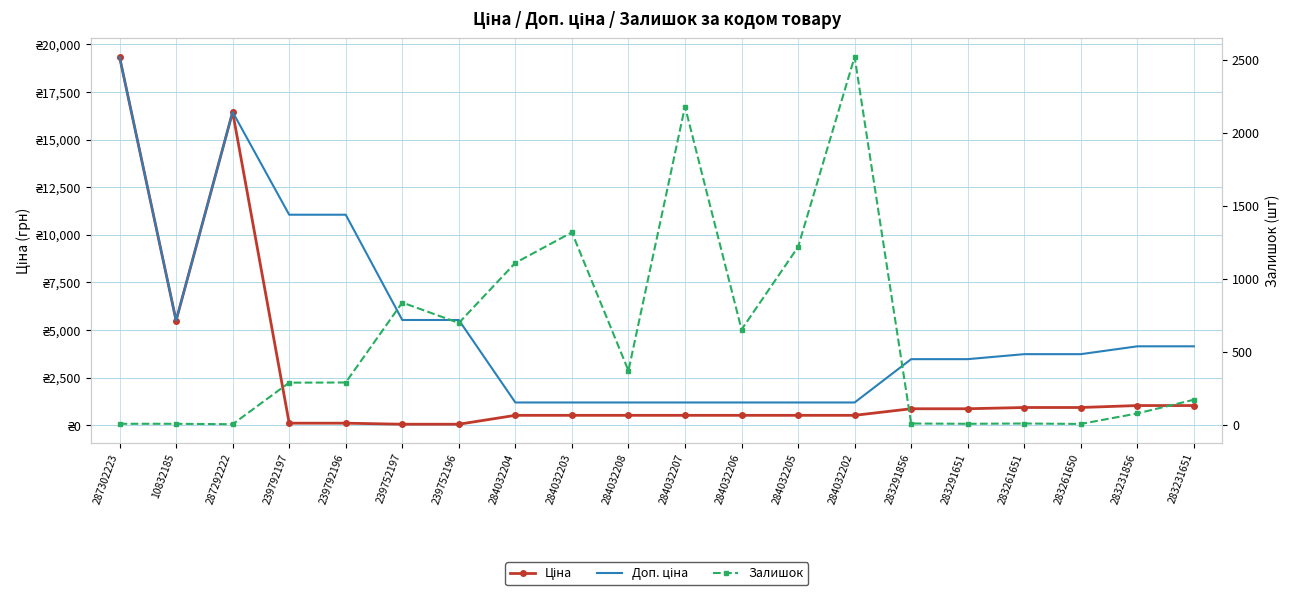

At which label does Ціна first exceed 522?

287302223